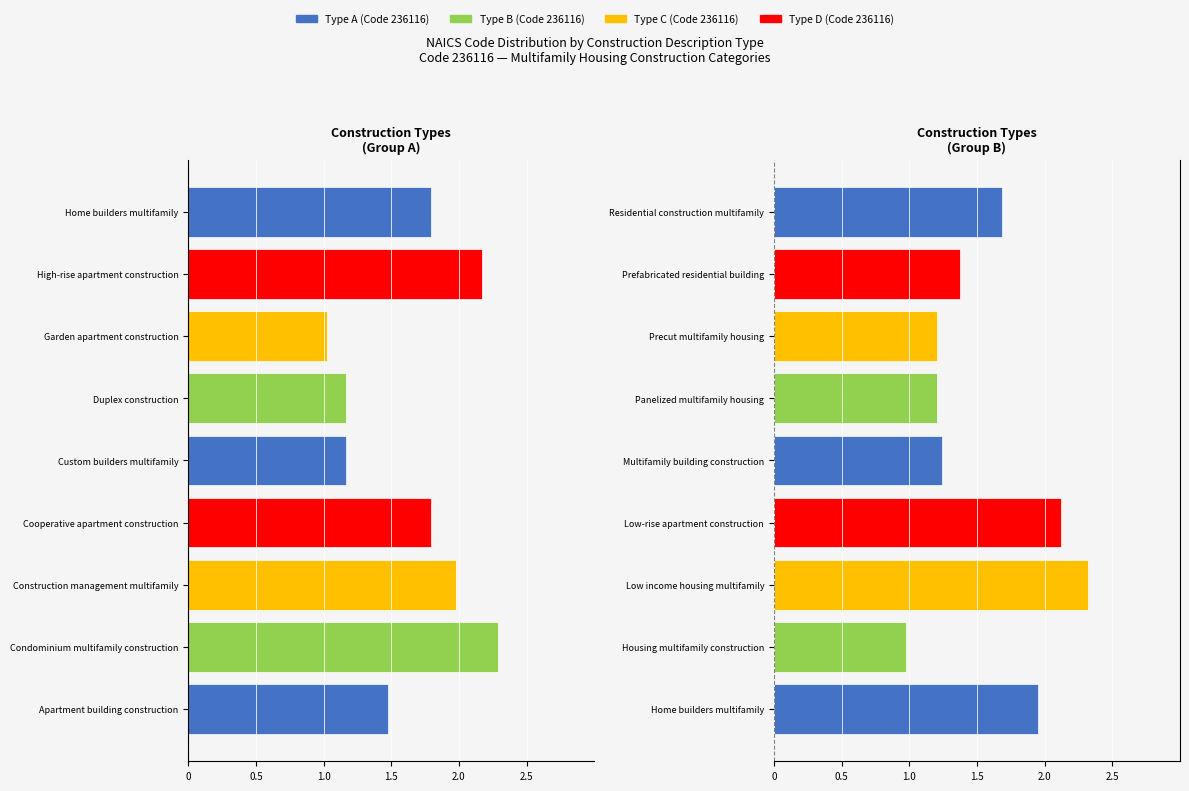

What is the greatest value displayed?

2.3